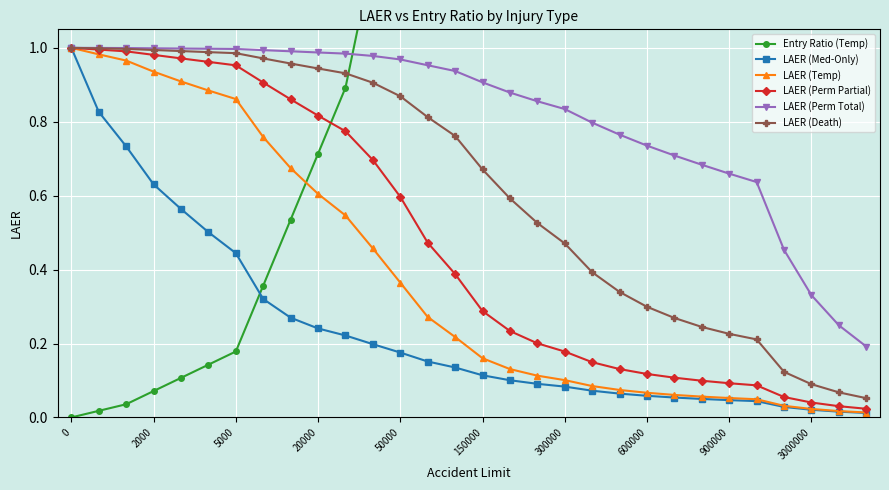

True or false: LAER (Perm Total) has more than 0 points higher than both neighbors.

False